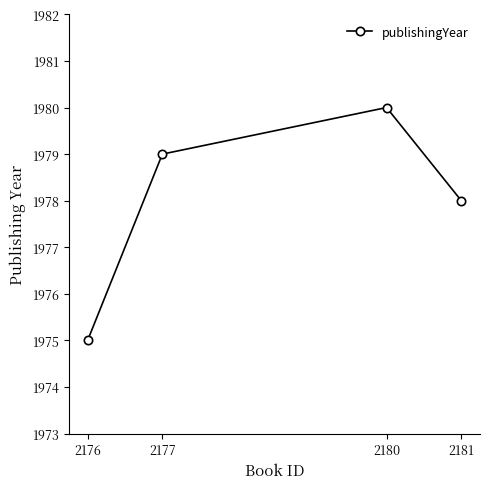

What is the change in value from 2177 to 2181?

-1